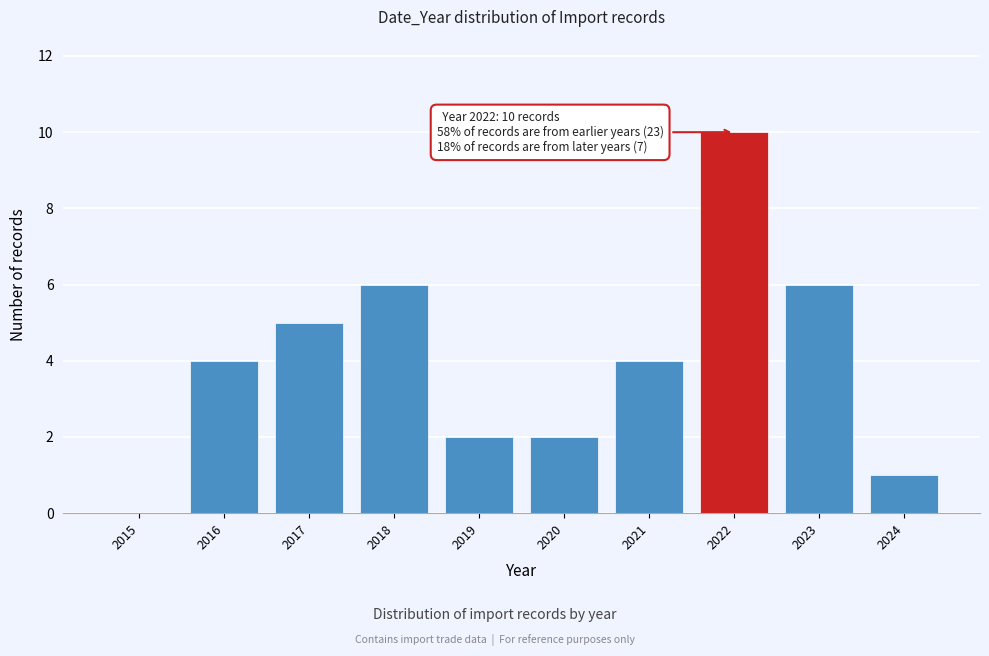

Reading left to right, transcribe all the data shown in this chart.

2015=0	2016=4	2017=5	2018=6	2019=2	2020=2	2021=4	2022=10	2023=6	2024=1